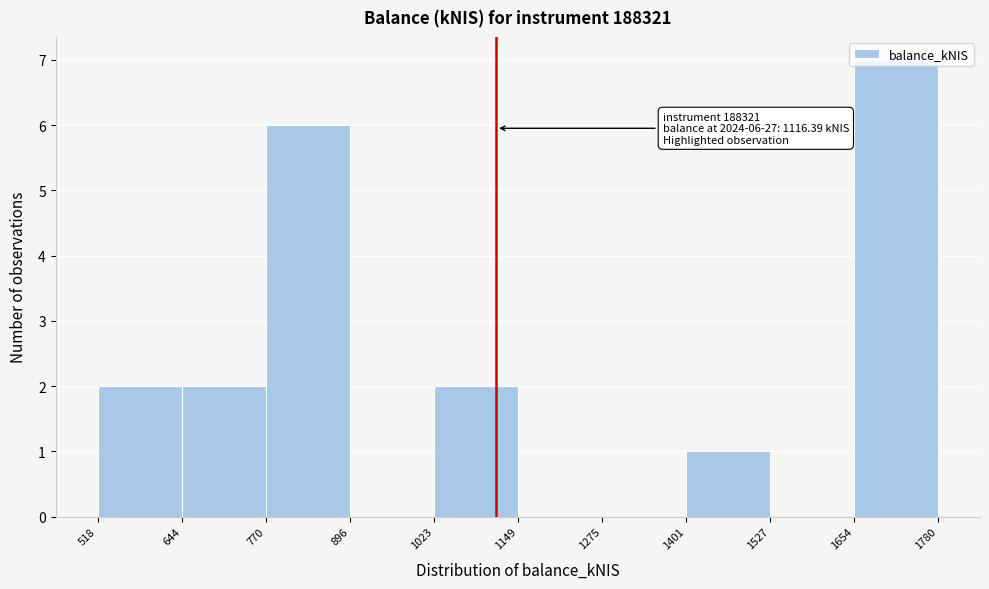

Which range on the x-axis has the tallest bar?

1654 to 1780